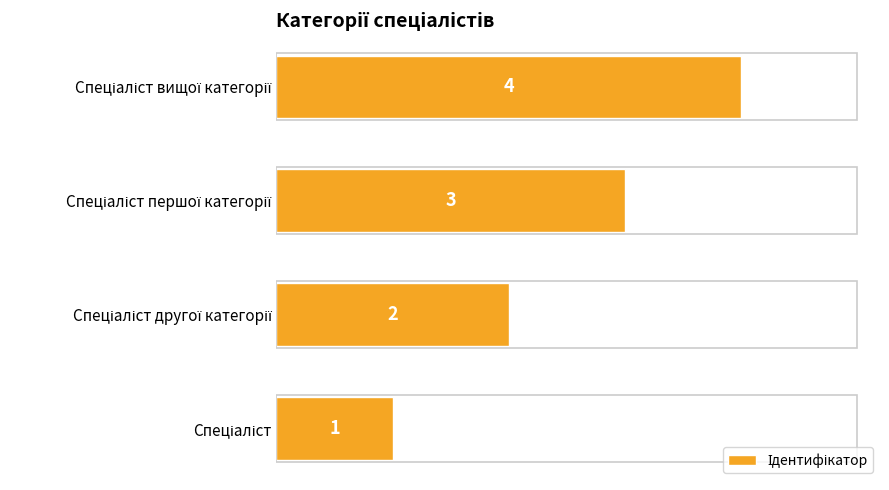

Count the values in the range 2 to 4.

3